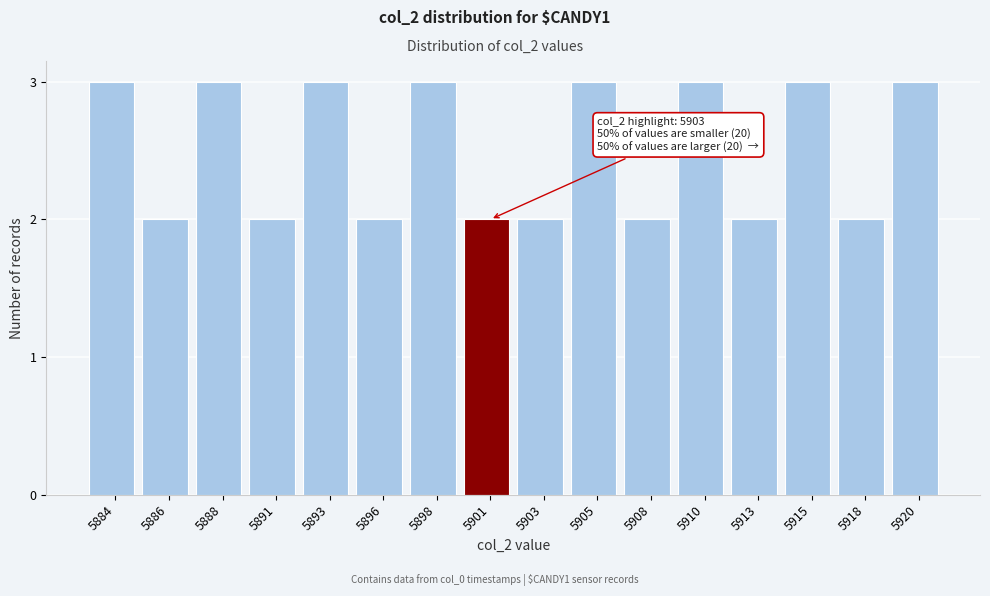

Reading left to right, list all the values displayed in this chart.

3	2	3	2	3	2	3	2	2	3	2	3	2	3	2	3